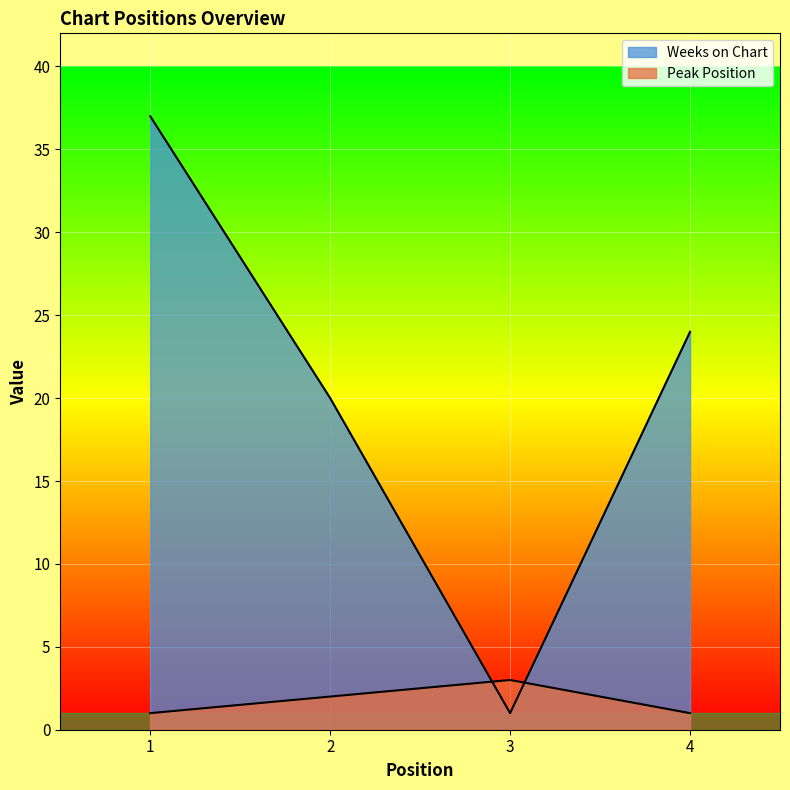

Between which two adjacent categories do Weeks on Chart and Peak Position first intersect?

2 and 3